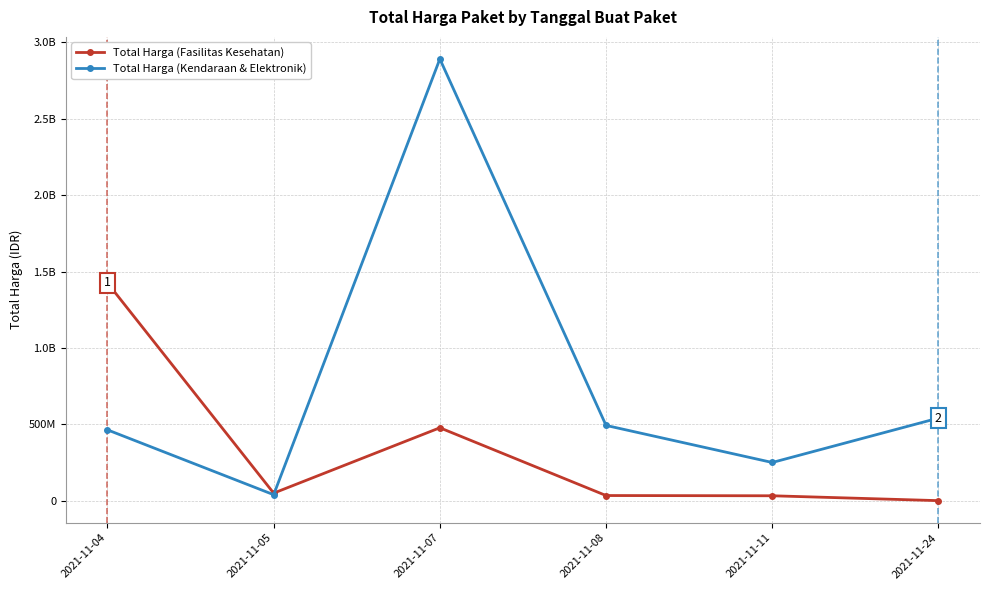

In Total Harga (Fasilitas Kesehatan), how many points are lower than both neighbors (excluding endpoints)?

1